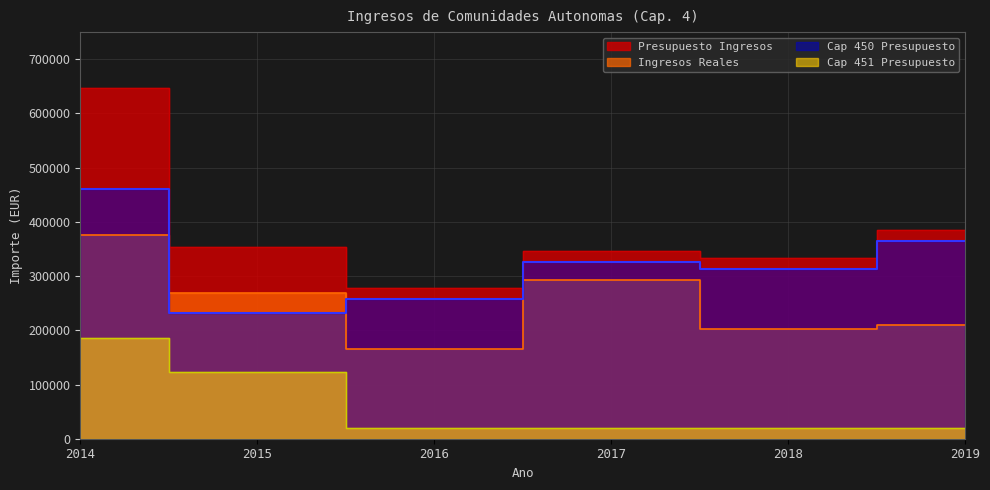

What is the difference between the Cap 450 Presupuesto values at 2016 and 2019?

106674.5